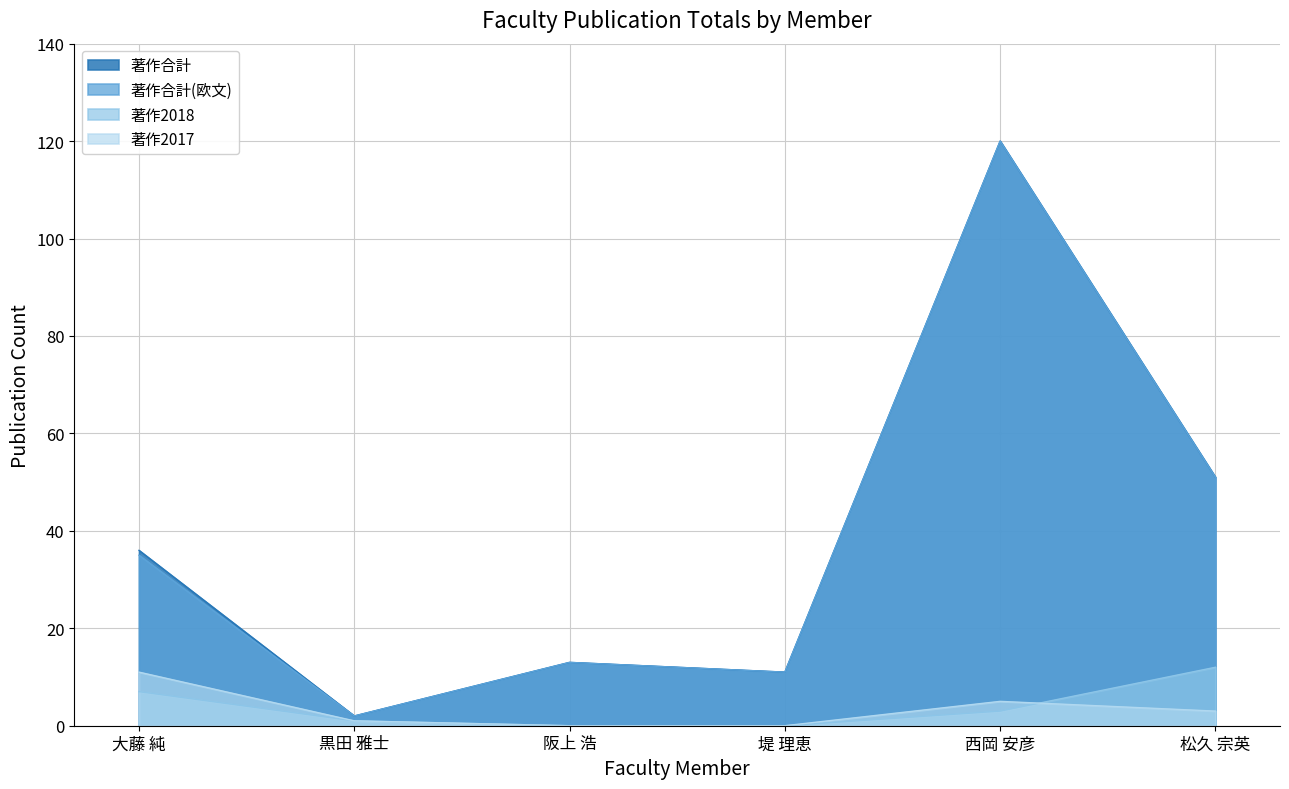

Which category has the lowest value in the 著作2017 series?

阪上 浩